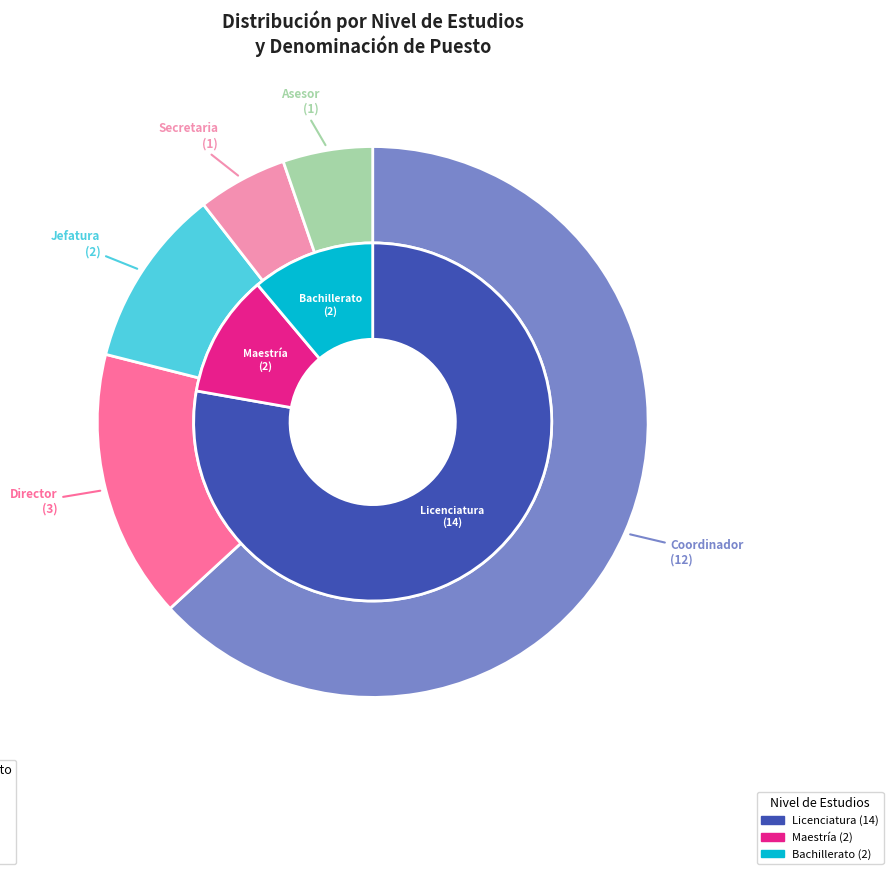

To the nearest percent, what is the average slice percentage?

20%